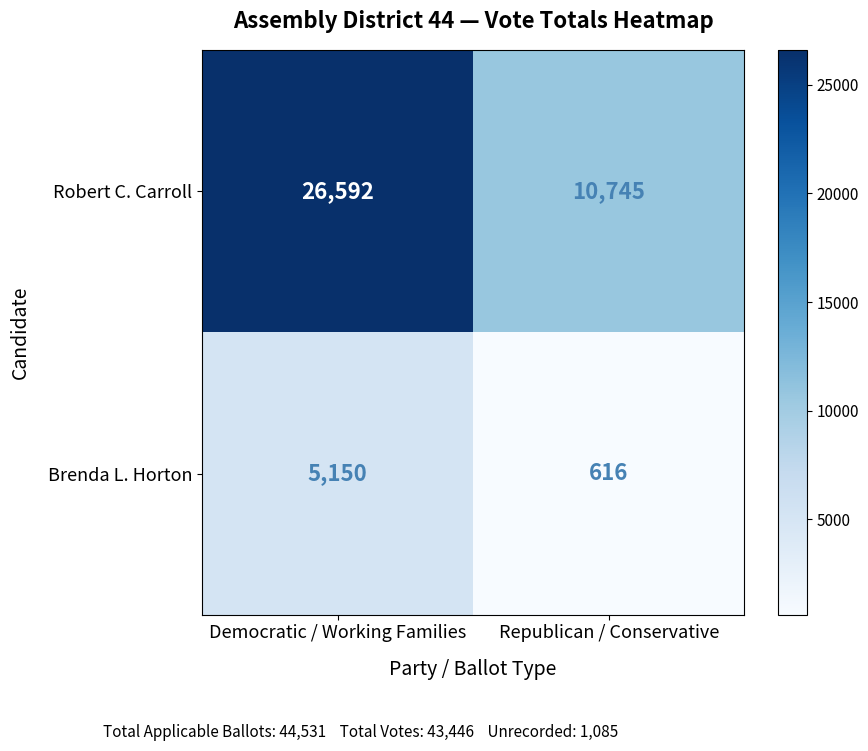

Count the number of data series in this chart.

2